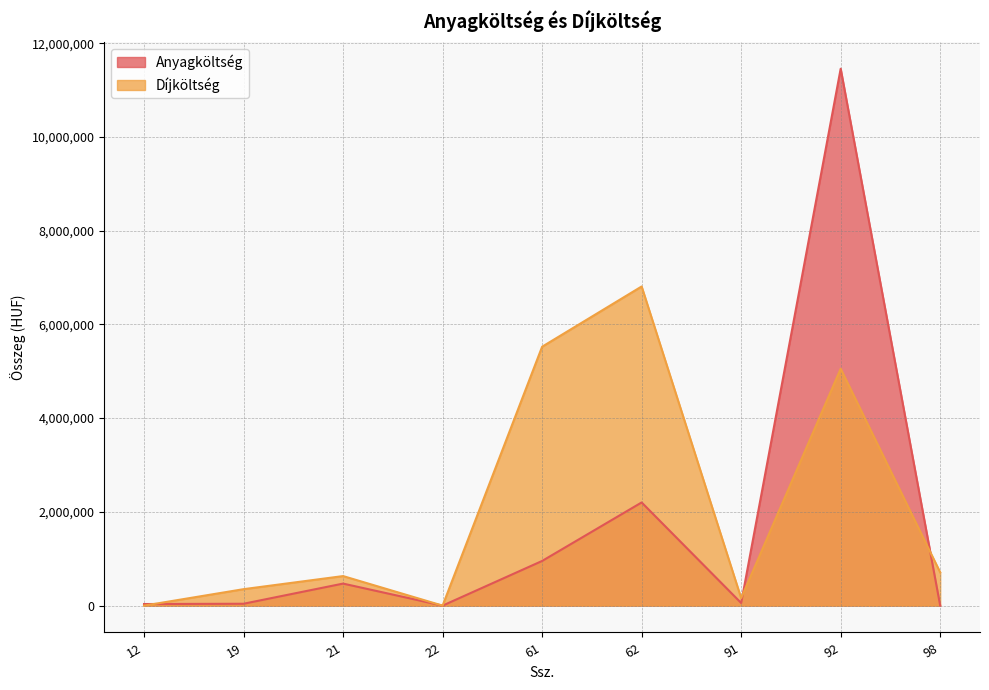

List the series in order of their overall mean, highest first.

Díjköltség, Anyagköltség